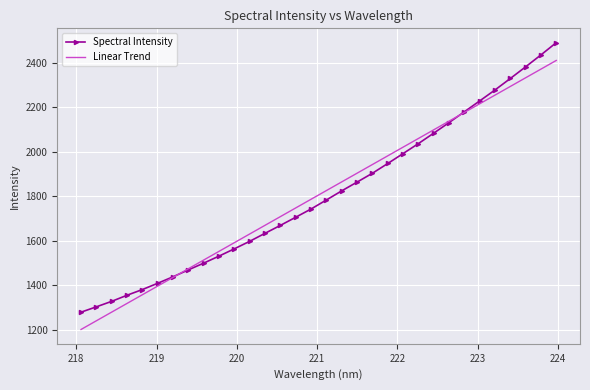

What is the maximum value shown in the chart?

2489.1